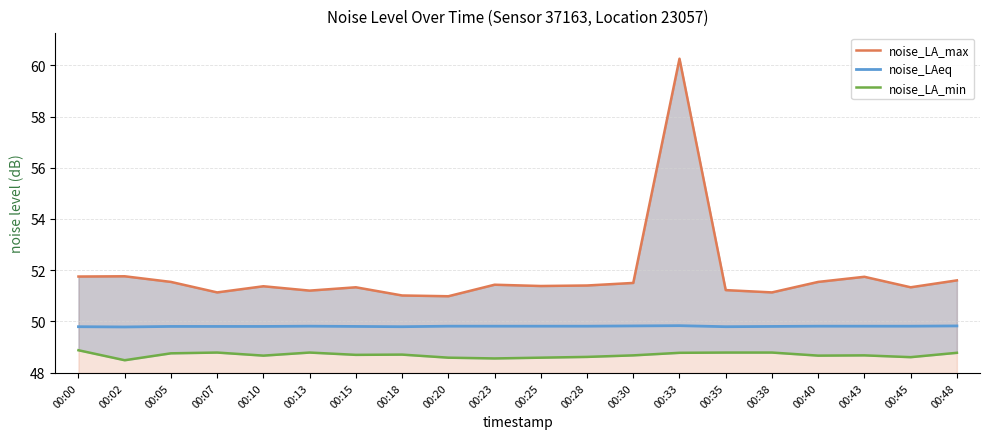

True or false: noise_LA_max and noise_LA_min cross at least once.

False